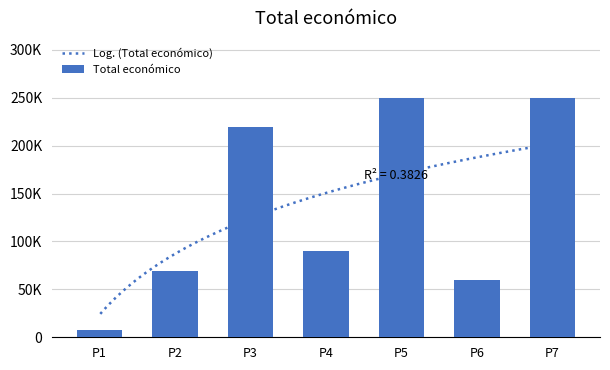

The chart shows a value of 60531 at P4. True or false?

False